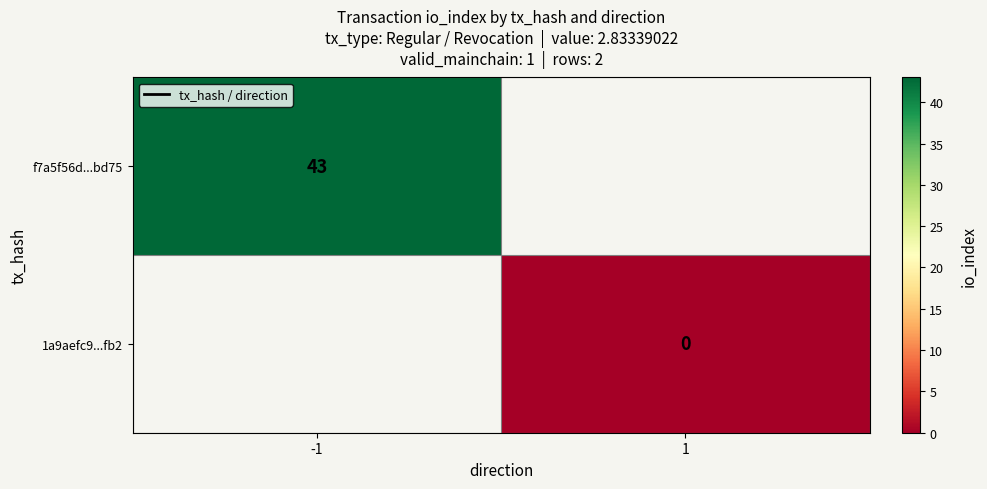

Is the value of f7a5f56d...bd75 at -1 greater than the value of 1a9aefc9...fb2 at 1?

Yes